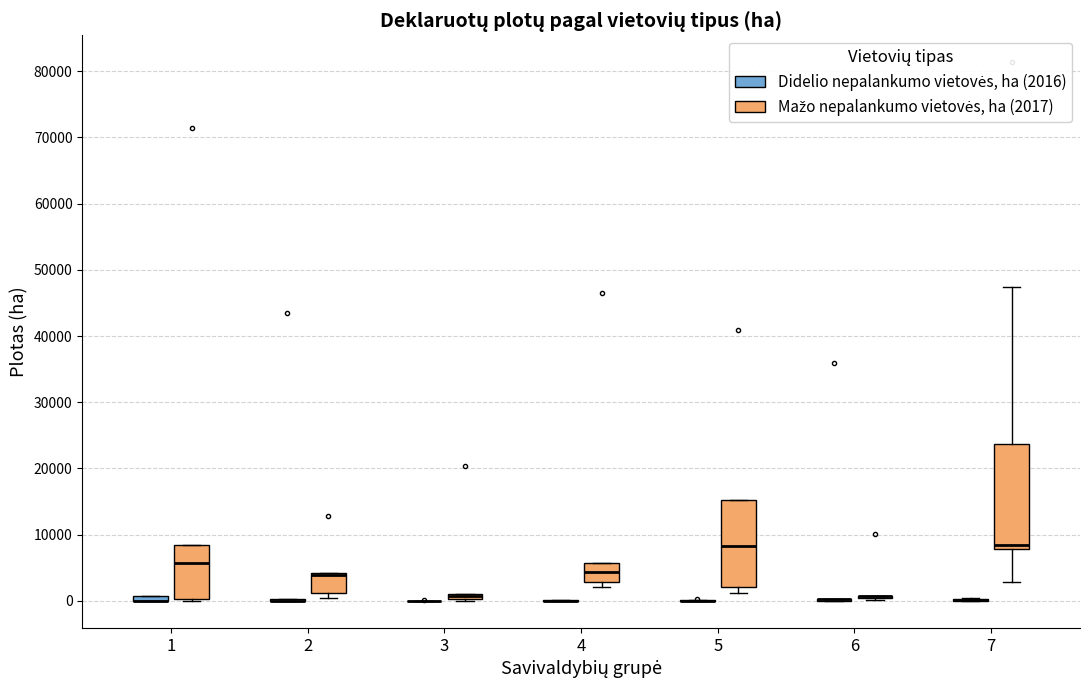

Which box is the tallest, from its lower edge to its upper edge?

7 (Mažo nepalankumo vietovės, ha (2017))